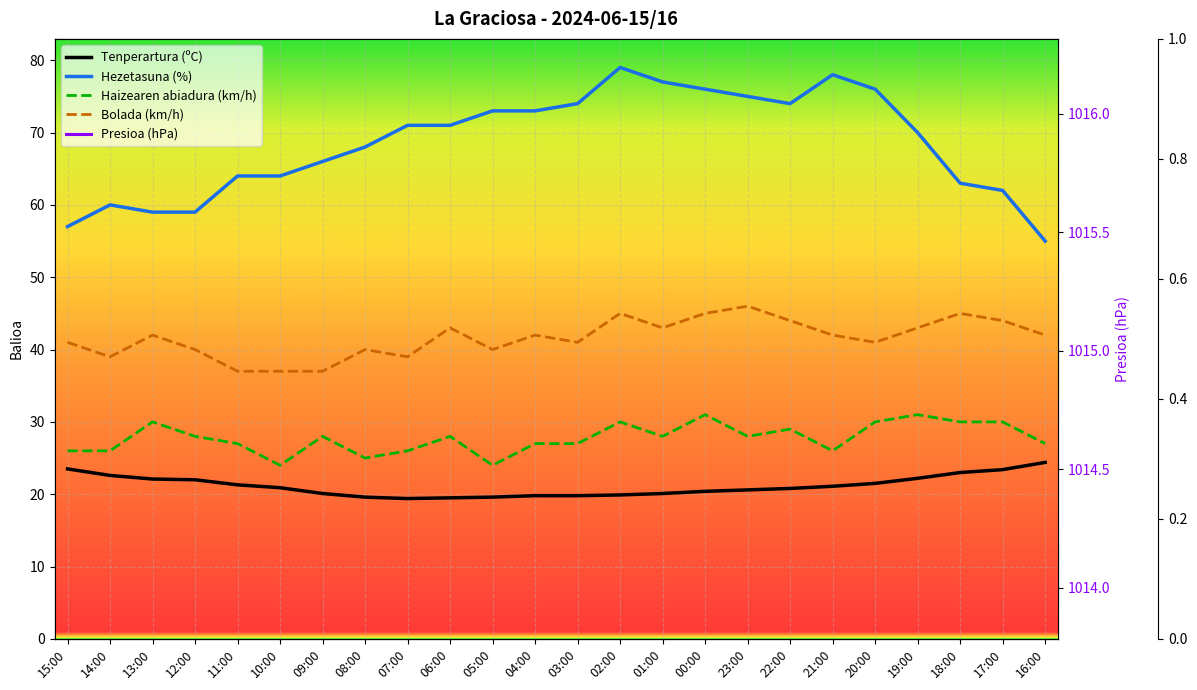

True or false: Presioa (hPa) and Haizearen abiadura (km/h) cross at least once.

False